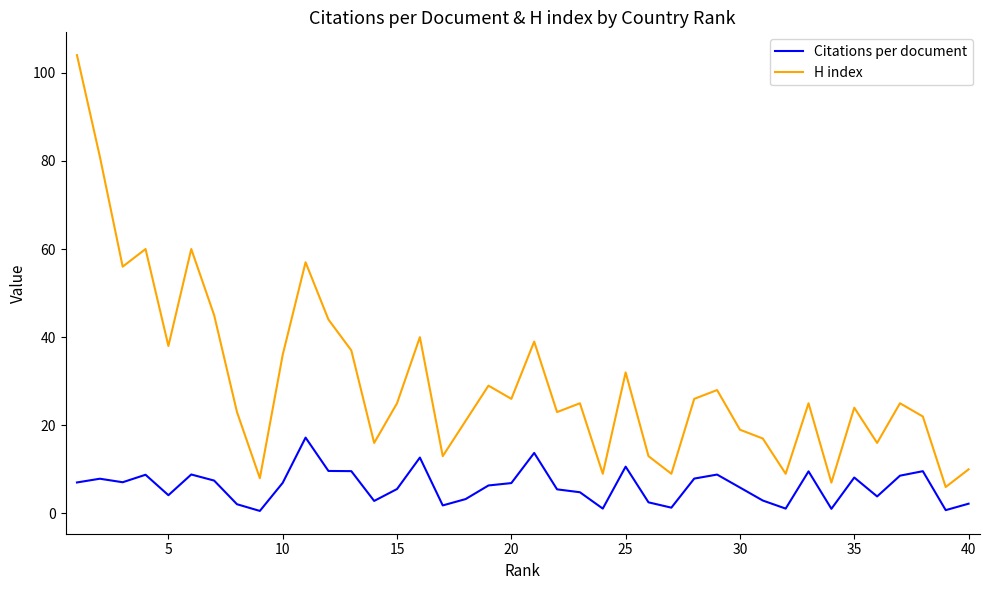

Which series has the largest range (max minus min)?

H index